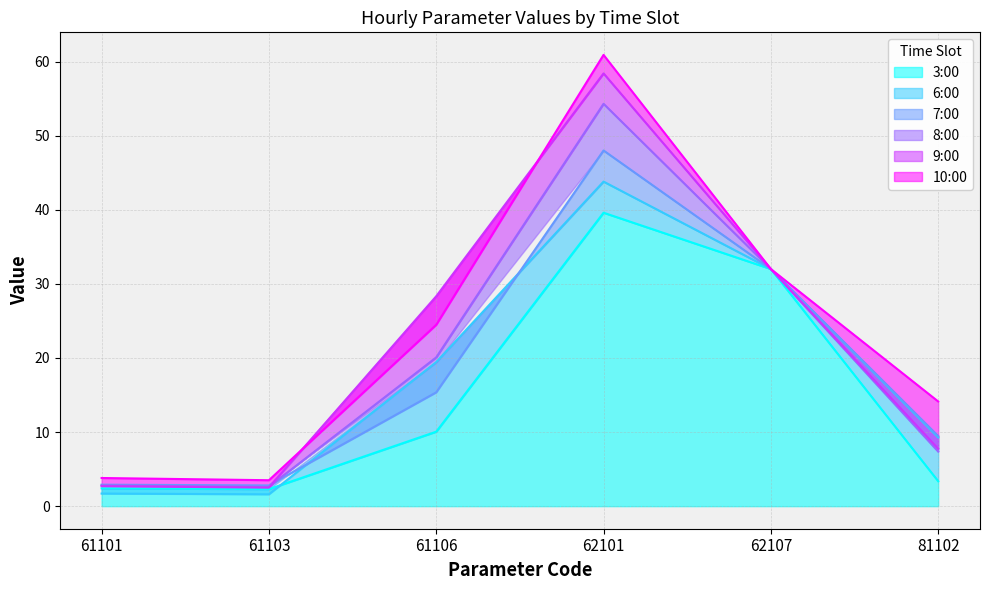

At 61103, list the series in order from largest to smallest.

10:00, 7:00, 8:00, 9:00, 3:00, 6:00